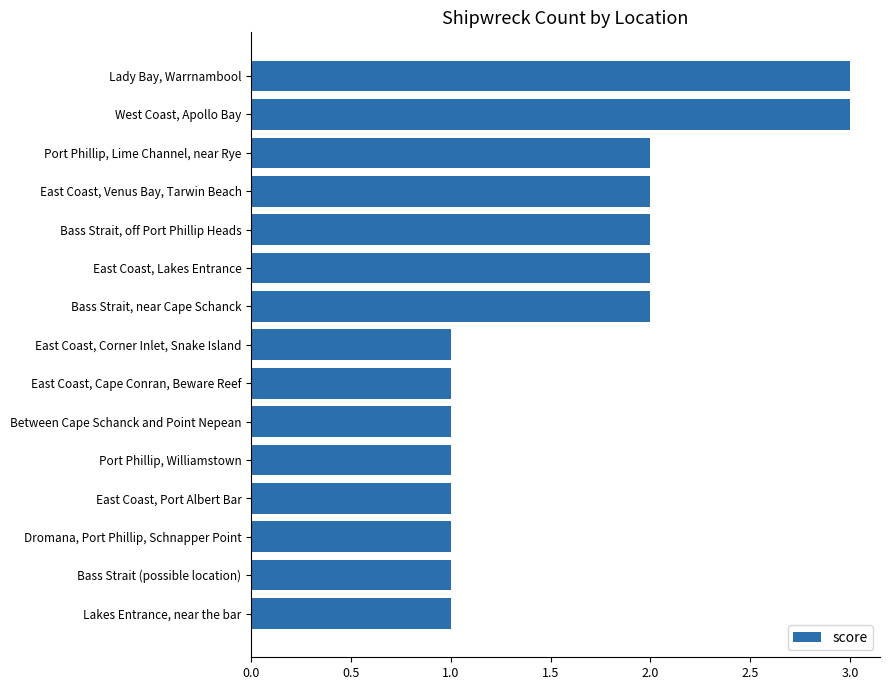

Approximately how many times larger is the value at Port Phillip, Lime Channel, near Rye compared to East Coast, Port Albert Bar?

2.0